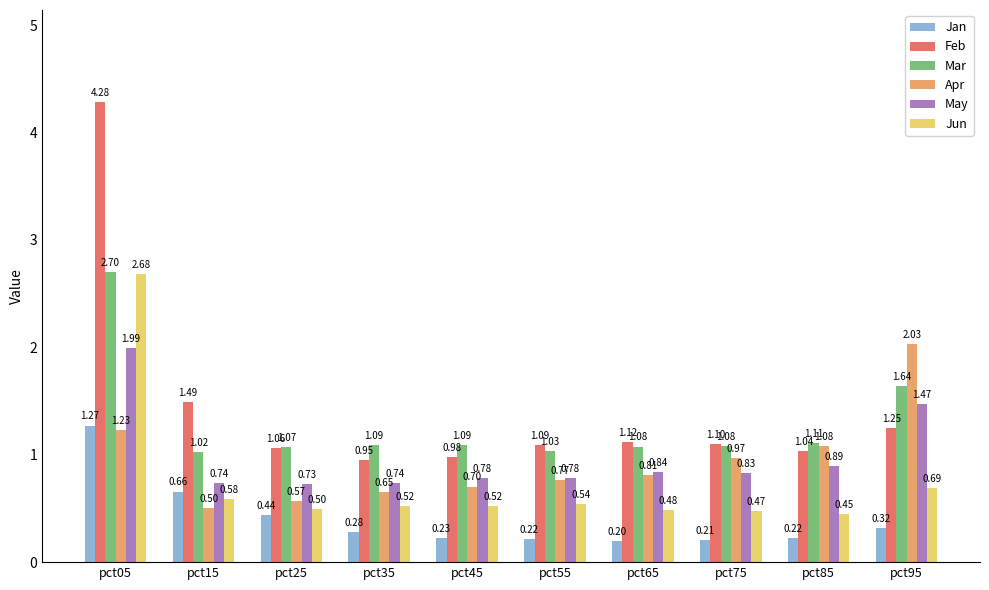

The Jun series shows 0.5 at pct25. True or false?

True